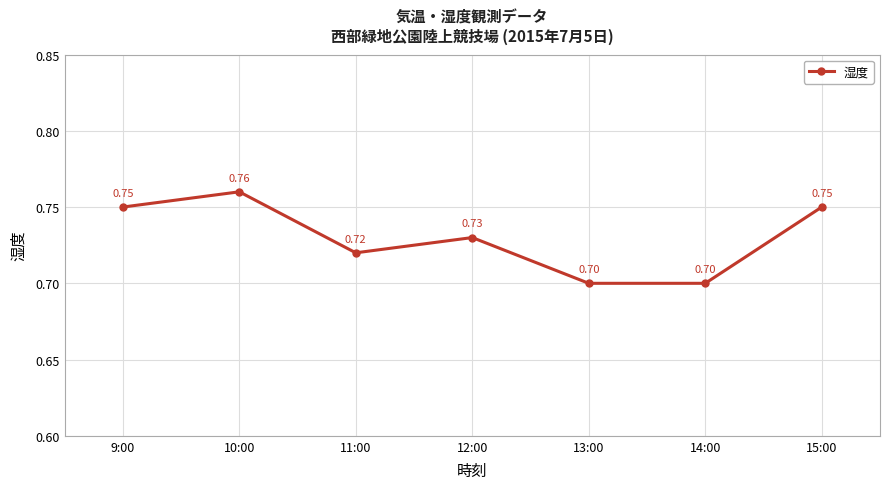

True or false: the data shows 0.9 at 14:00.

False